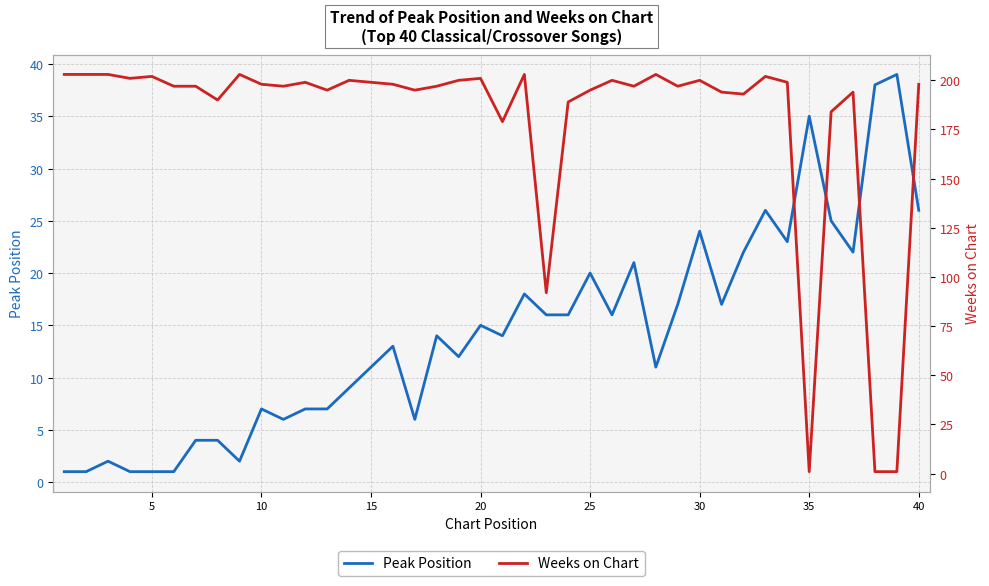

Is it true that Peak Position equals 1 at 5?

True